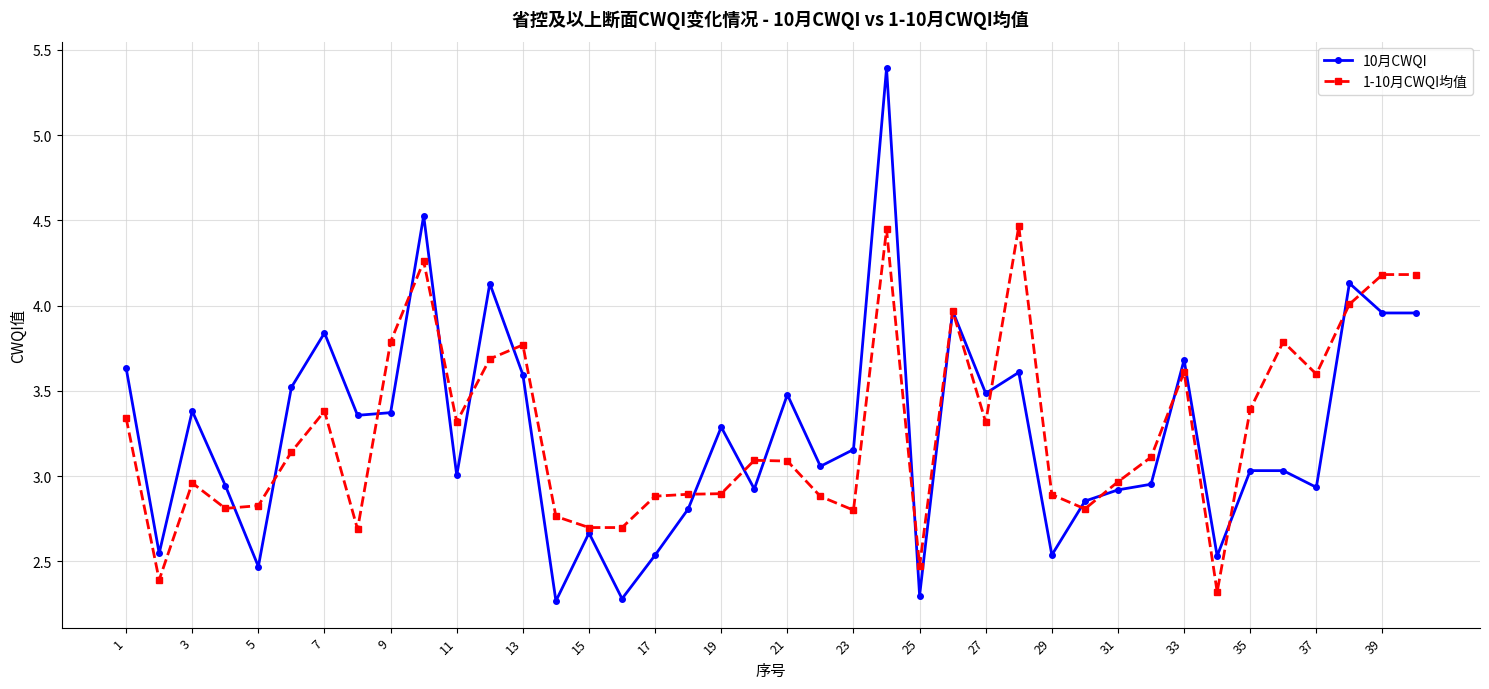

What is the greatest value displayed?

5.4